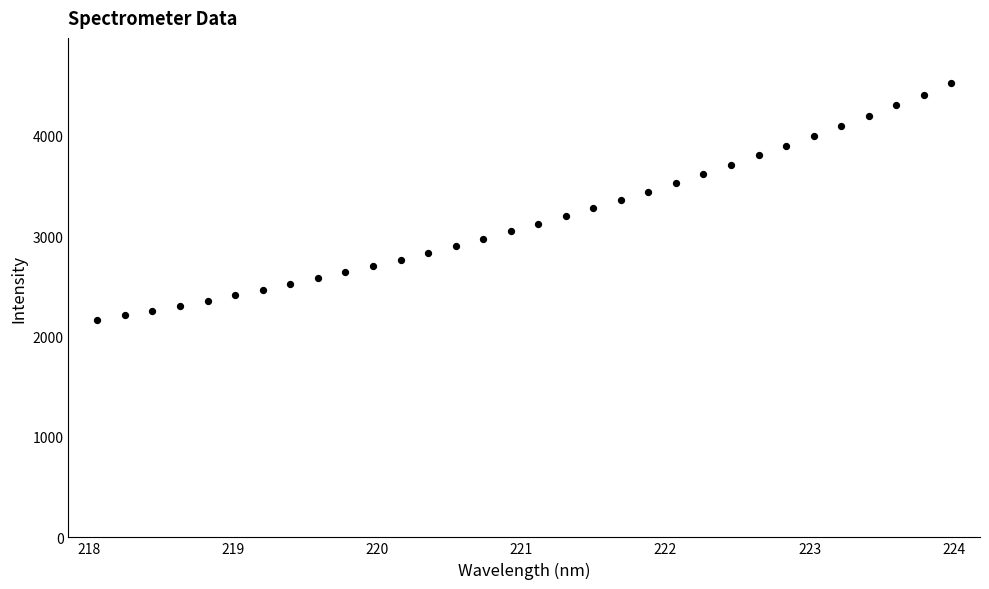

What is the range of X values (max minus min)?

5.9